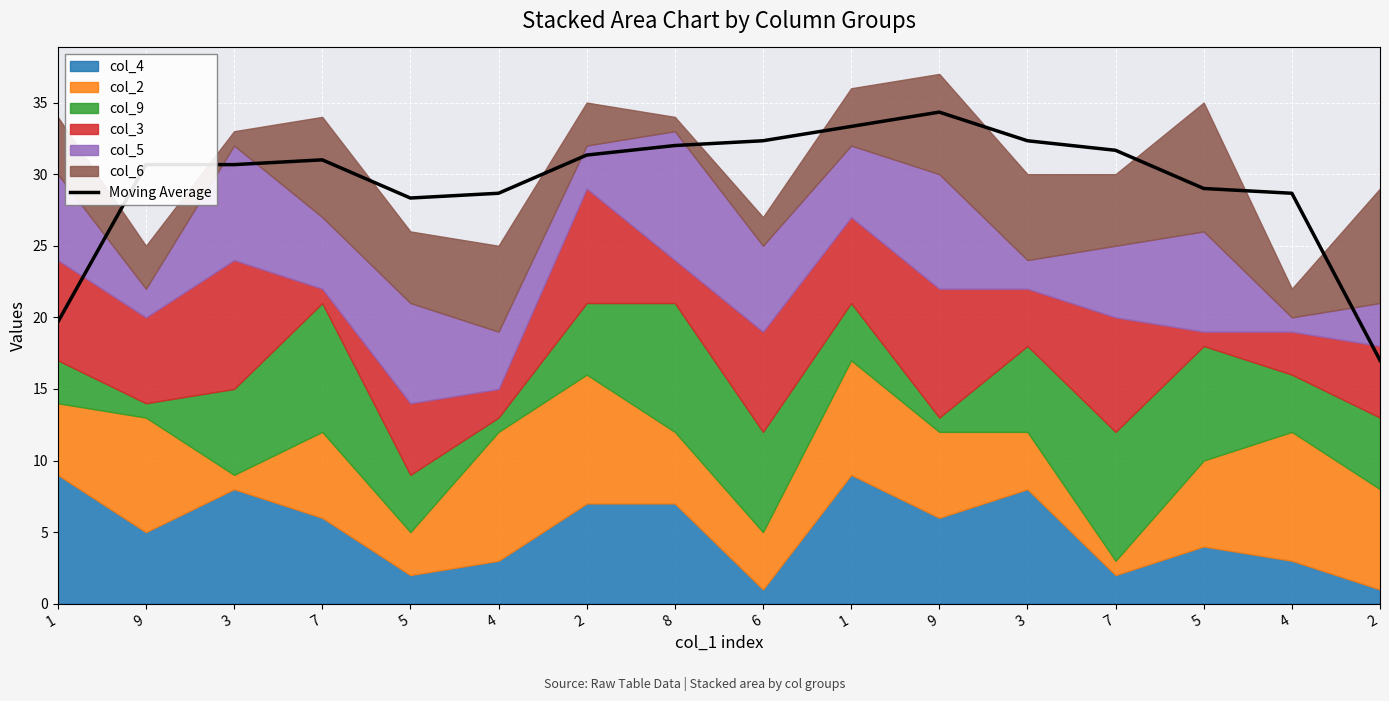

What is the label of the 7th point from the left?

2